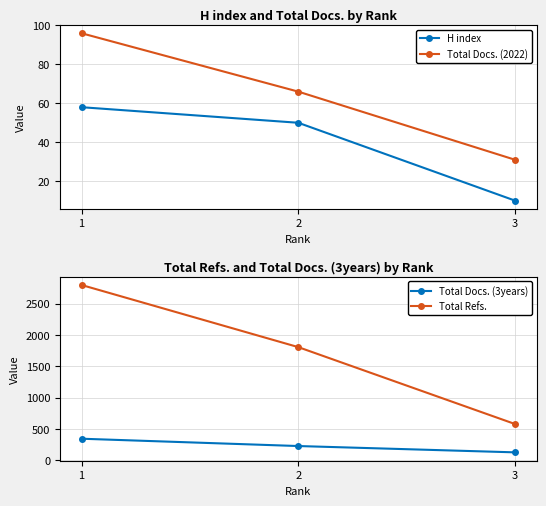

Which series changed the most between 2 and 3?

Total Refs.